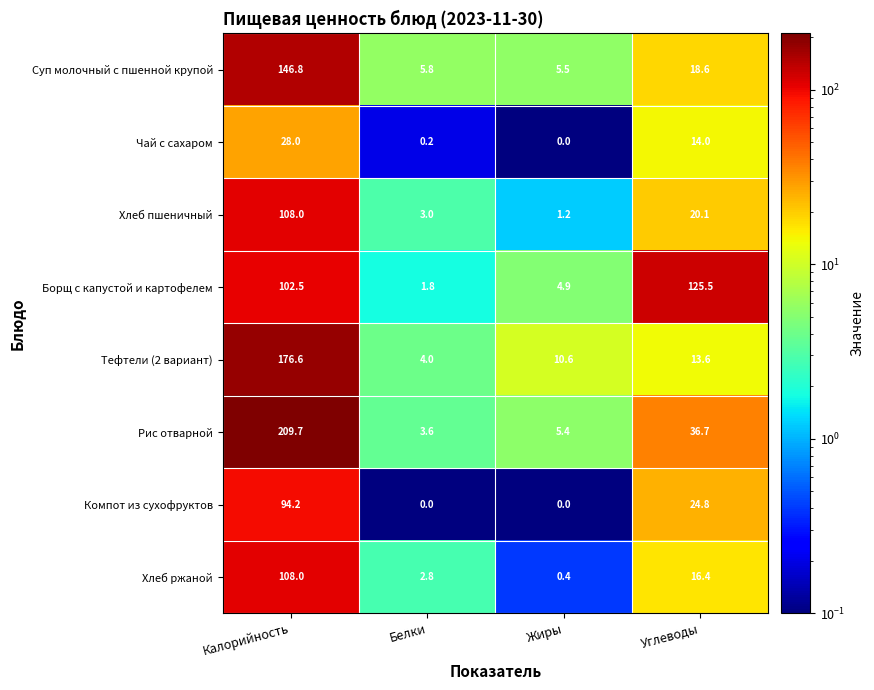

Count the number of categories in the chart.

4